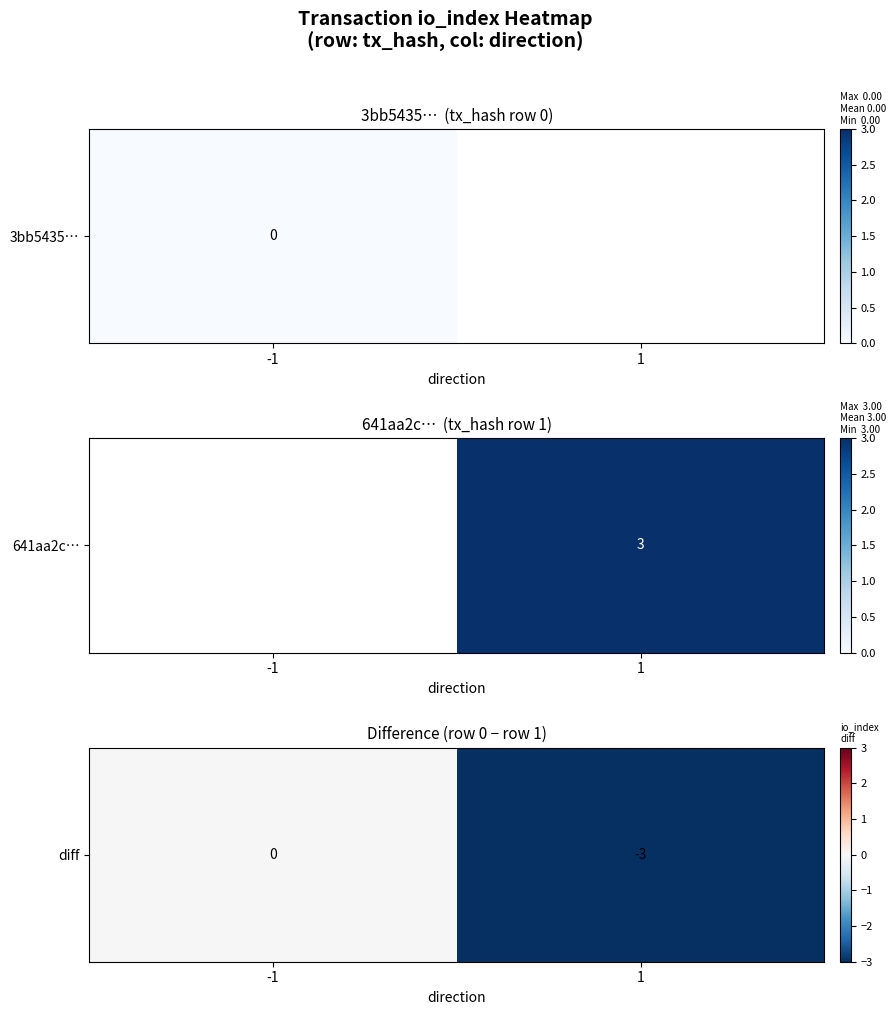

List the labels in order of value, smallest first.

1, -1